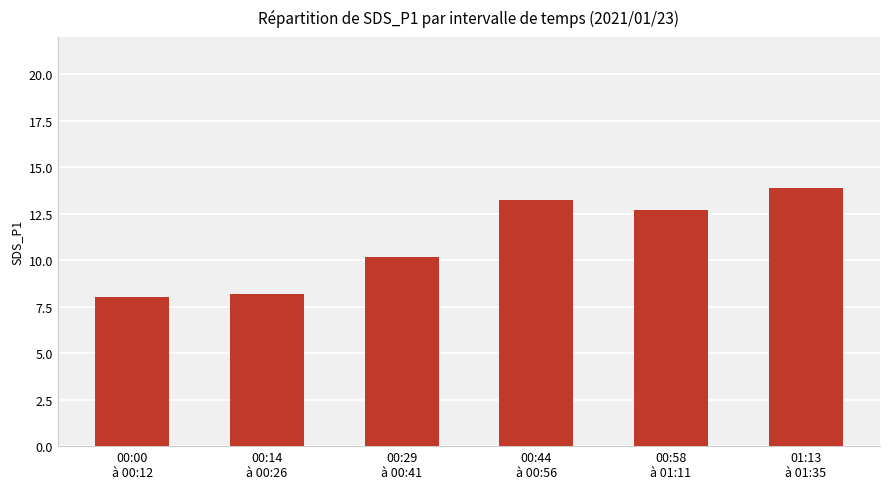

What is the change in value from 00:44
à 00:56 to 00:58
à 01:11?

-0.5